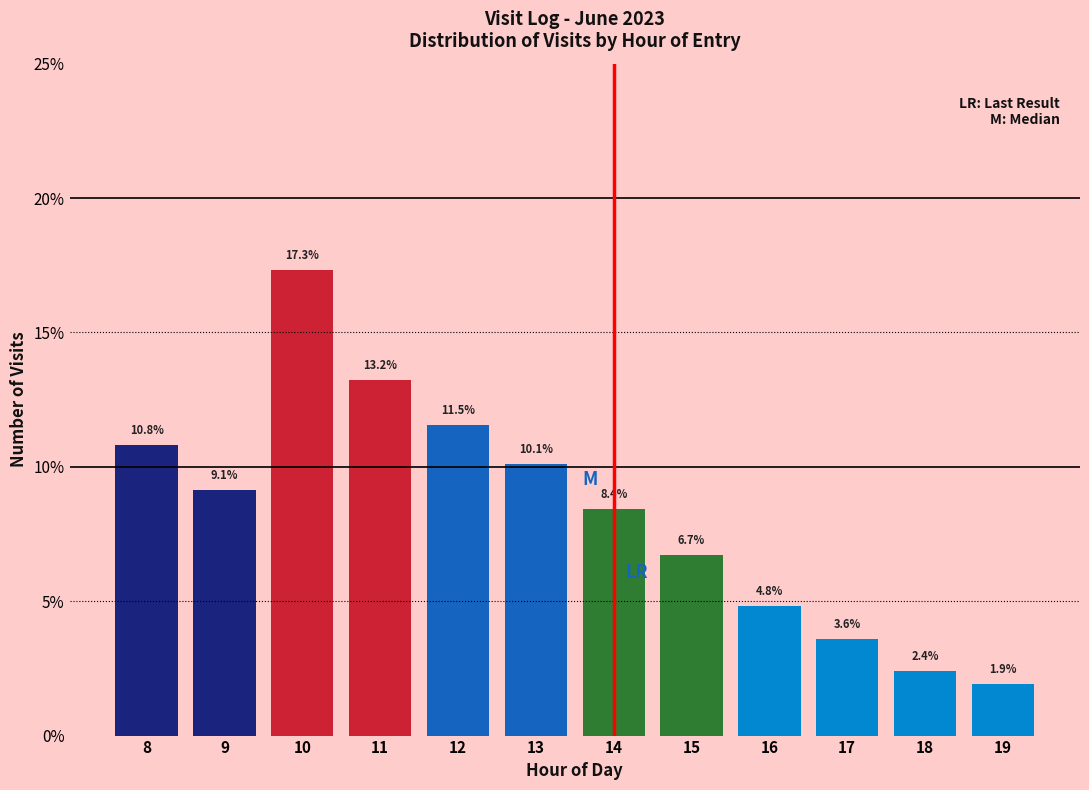

Reading right to left, extract all data points from this chart.

19=1.9	18=2.4	17=3.6	16=4.8	15=6.7	14=8.4	13=10.1	12=11.5	11=13.2	10=17.3	9=9.1	8=10.8